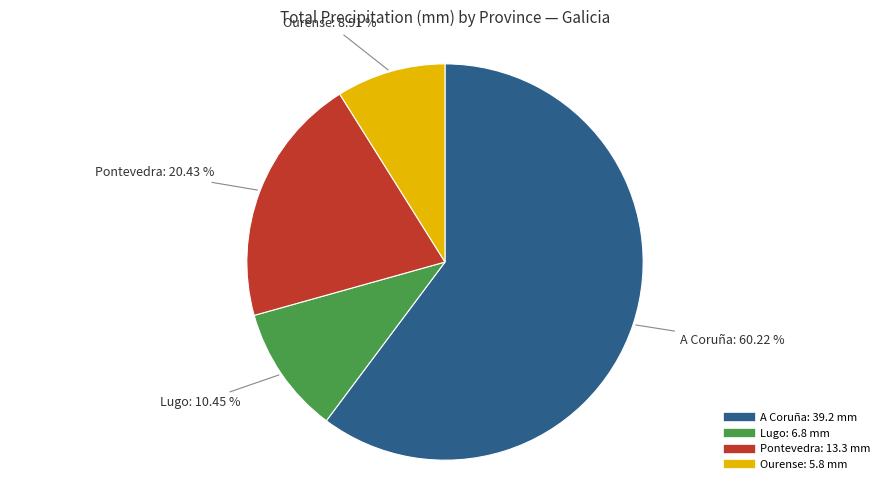

Which category has the smallest portion of the pie?

Ourense